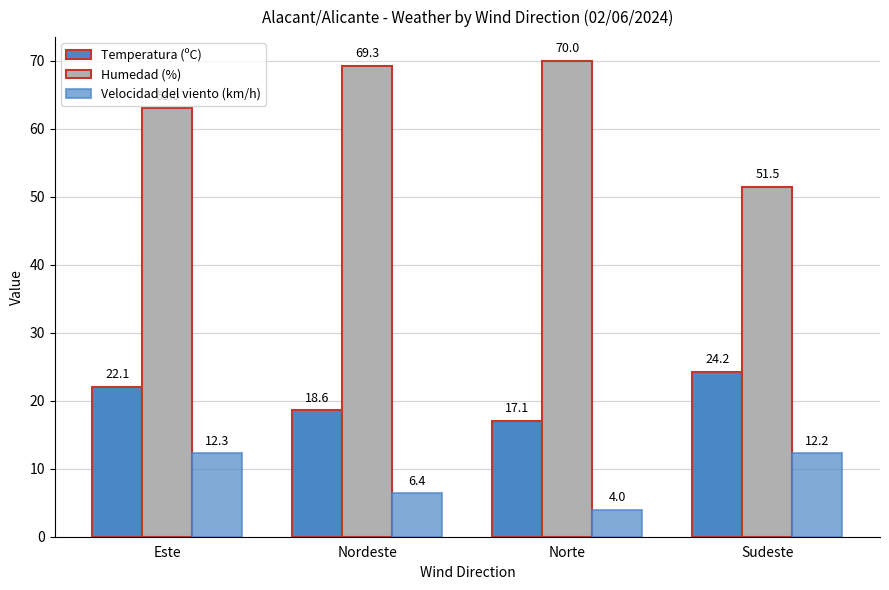

Reading left to right, transcribe all the data shown in this chart.

Temperatura (ºC): Este=22.1	Nordeste=18.6	Norte=17.1	Sudeste=24.2
Humedad (%): Este=63.0	Nordeste=69.3	Norte=70.0	Sudeste=51.5
Velocidad del viento (km/h): Este=12.3	Nordeste=6.4	Norte=4.0	Sudeste=12.2